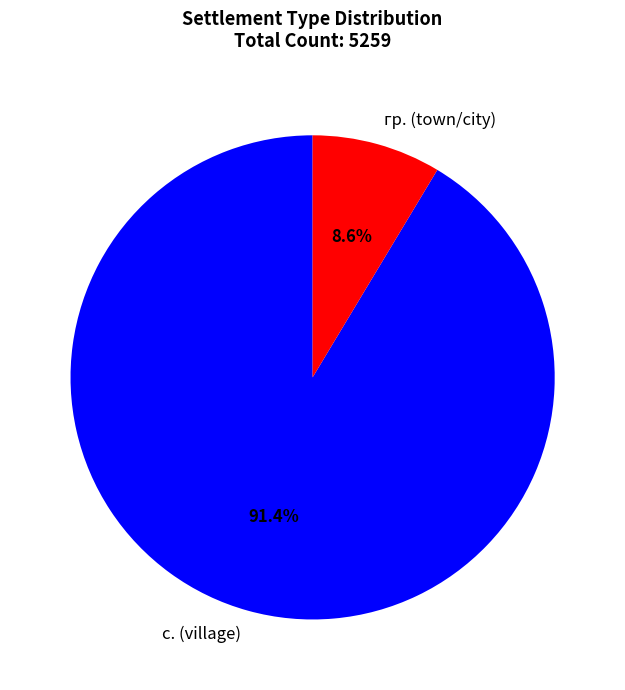

Which category has the biggest portion of the pie?

с. (village)